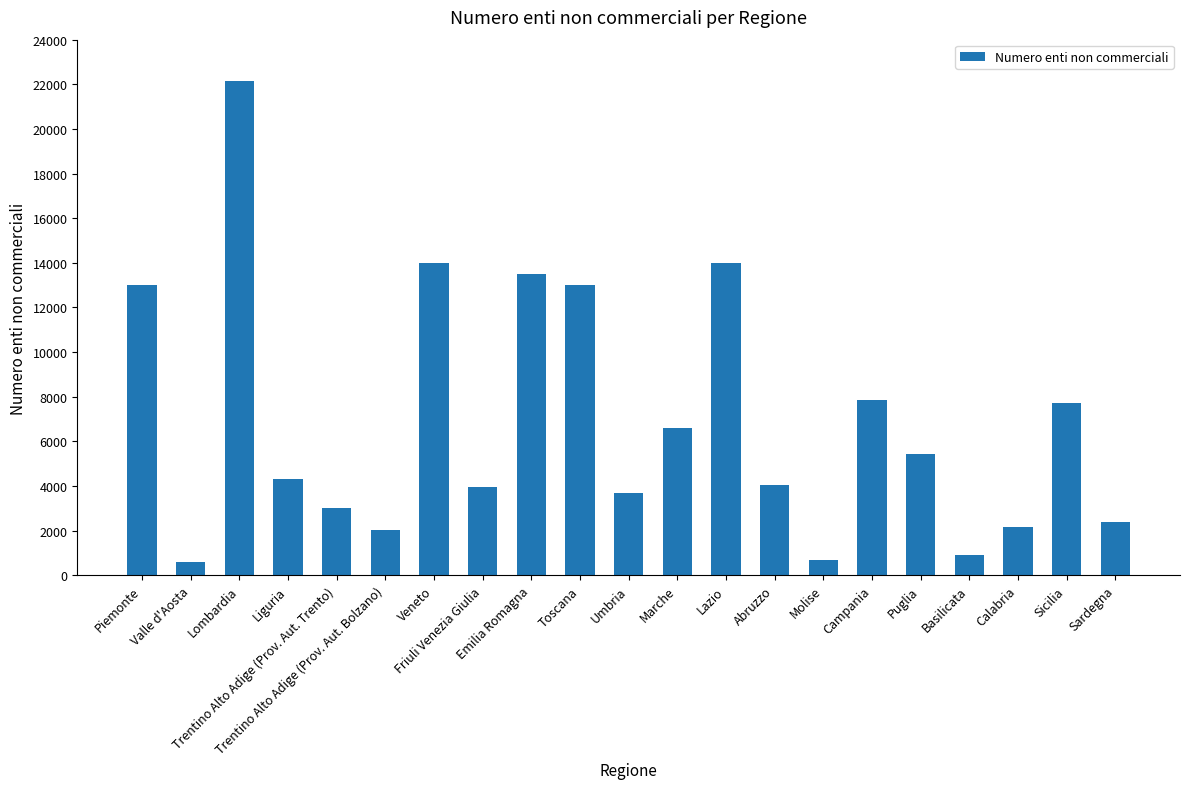

What is the sum of all values?

145024